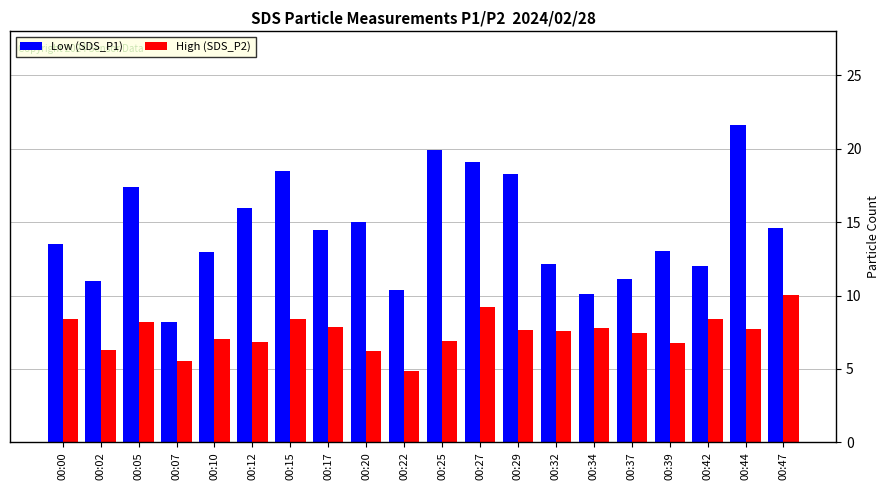

Is the value of High (SDS_P2) at 00:32 greater than the value of Low (SDS_P1) at 00:44?

No